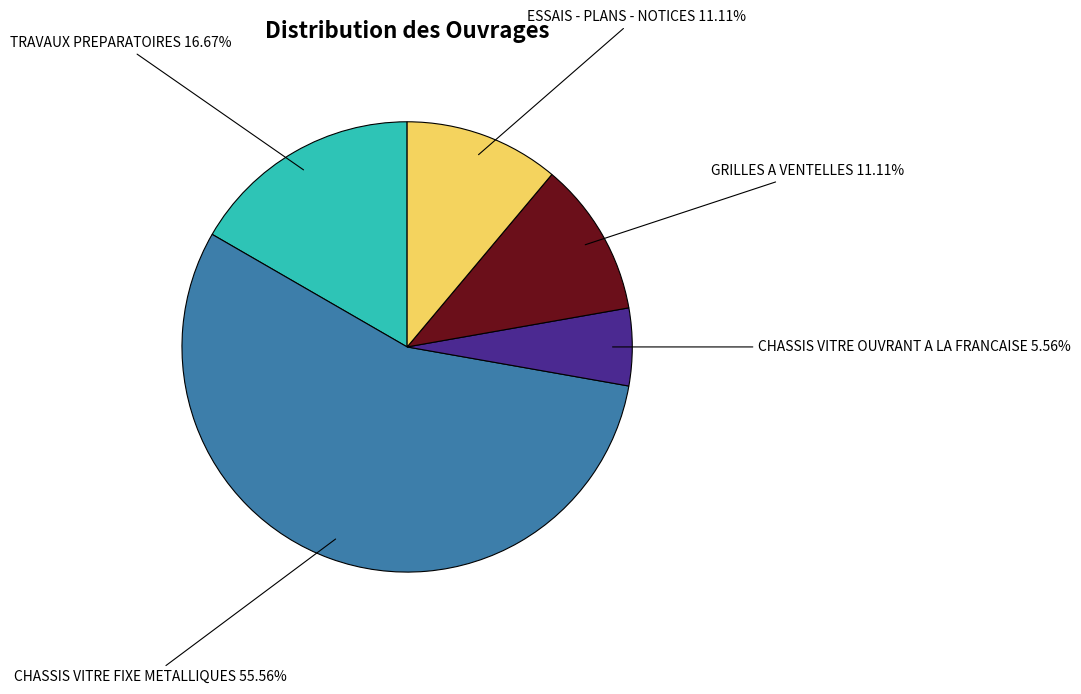

How many segments does this pie chart have?

5